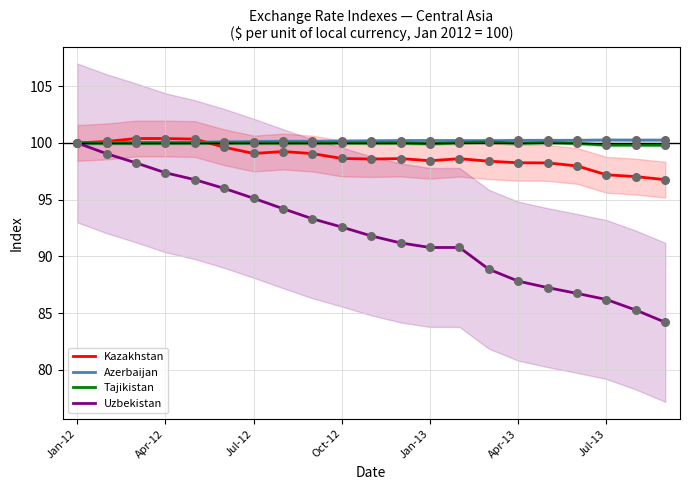

What are all the series names shown in the legend?

Kazakhstan, Azerbaijan, Tajikistan, Uzbekistan